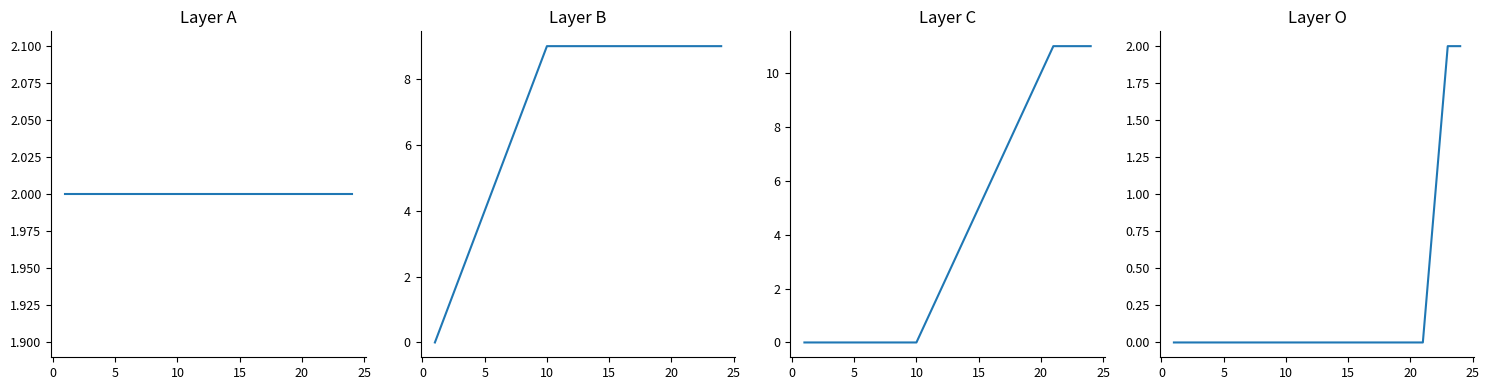

Reading right to left, list all the values displayed in this chart.

Gen: 2	2	2	2	2	2	2	2	2	2	2	2	2	2	2	2	2	2	2	2	2	2	2	2
OBC: 9	9	9	9	9	9	9	9	9	9	9	9	9	9	9	8	7	6	5	4	3	2	1	0
SC: 11	11	11	11	10	9	8	7	6	5	4	3	2	1	0	0	0	0	0	0	0	0	0	0
ST: 2	2	1	0	0	0	0	0	0	0	0	0	0	0	0	0	0	0	0	0	0	0	0	0